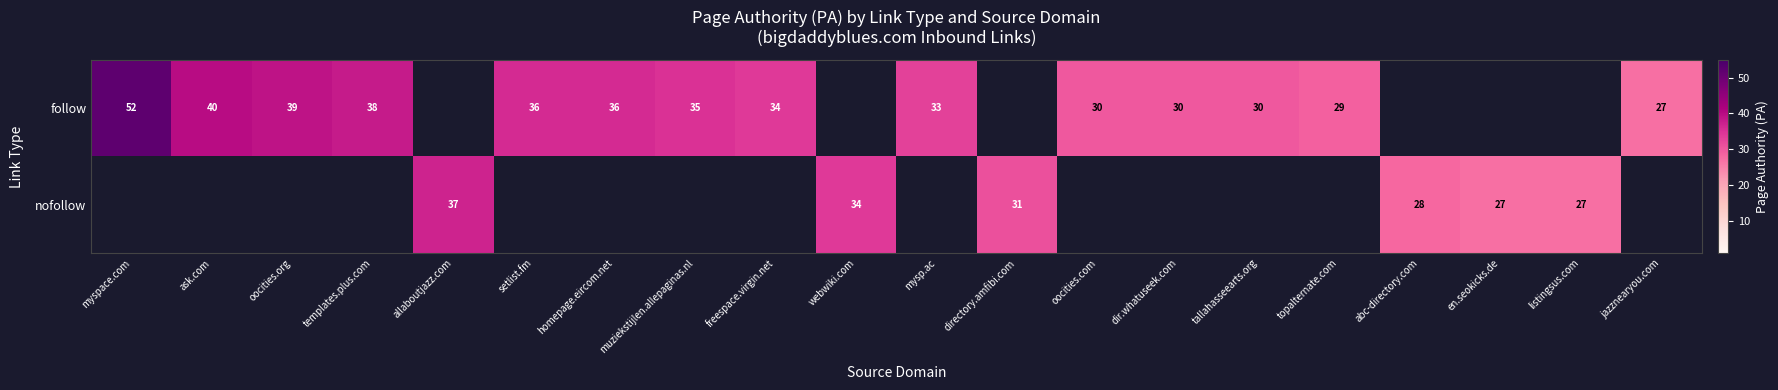

At how many categories does at least one series exceed 6?

20